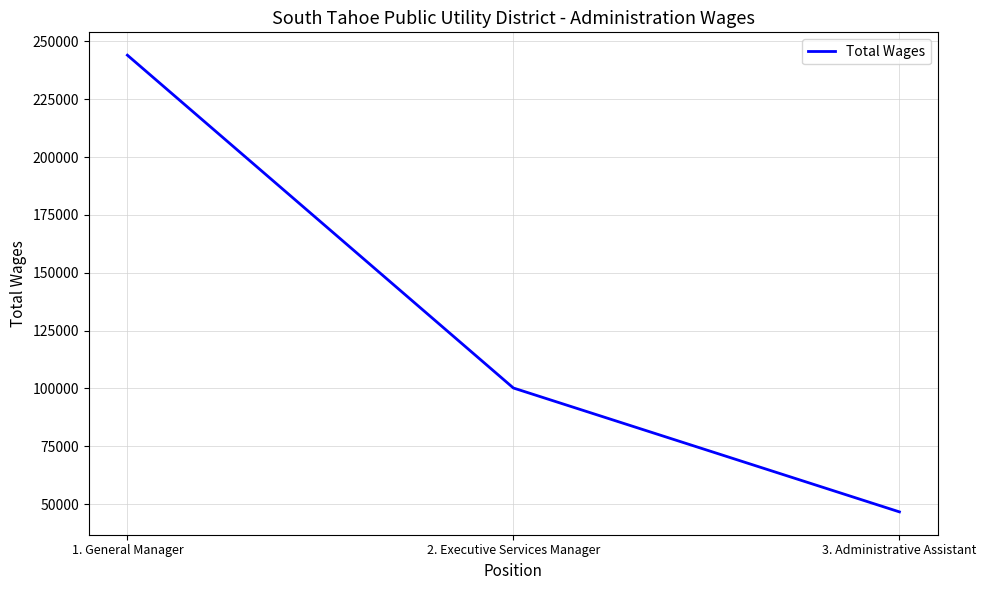

Rank the categories by value from lowest to highest.

3. Administrative Assistant, 2. Executive Services Manager, 1. General Manager